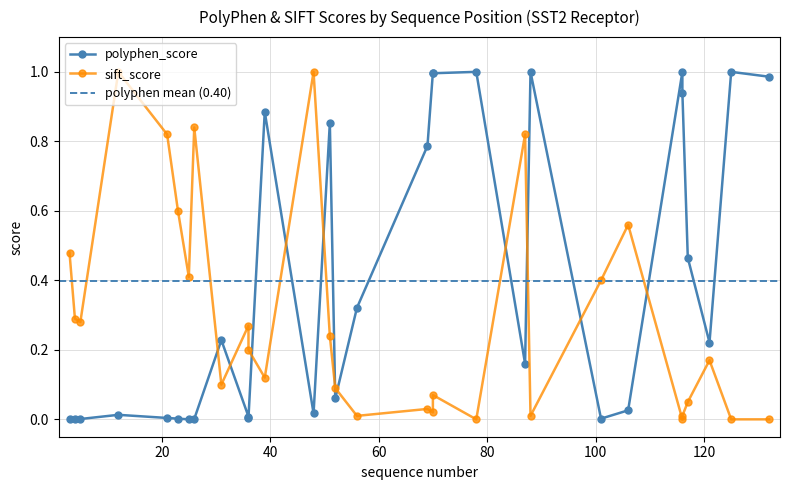

Where is sift_score nearest to the value 0?

78